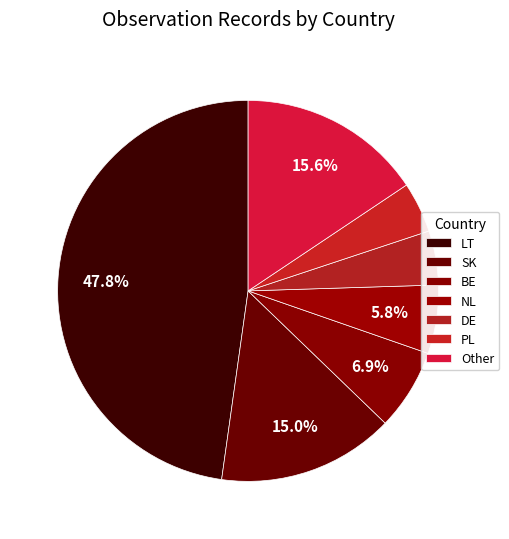

To the nearest percent, what portion does LT represent?

48%